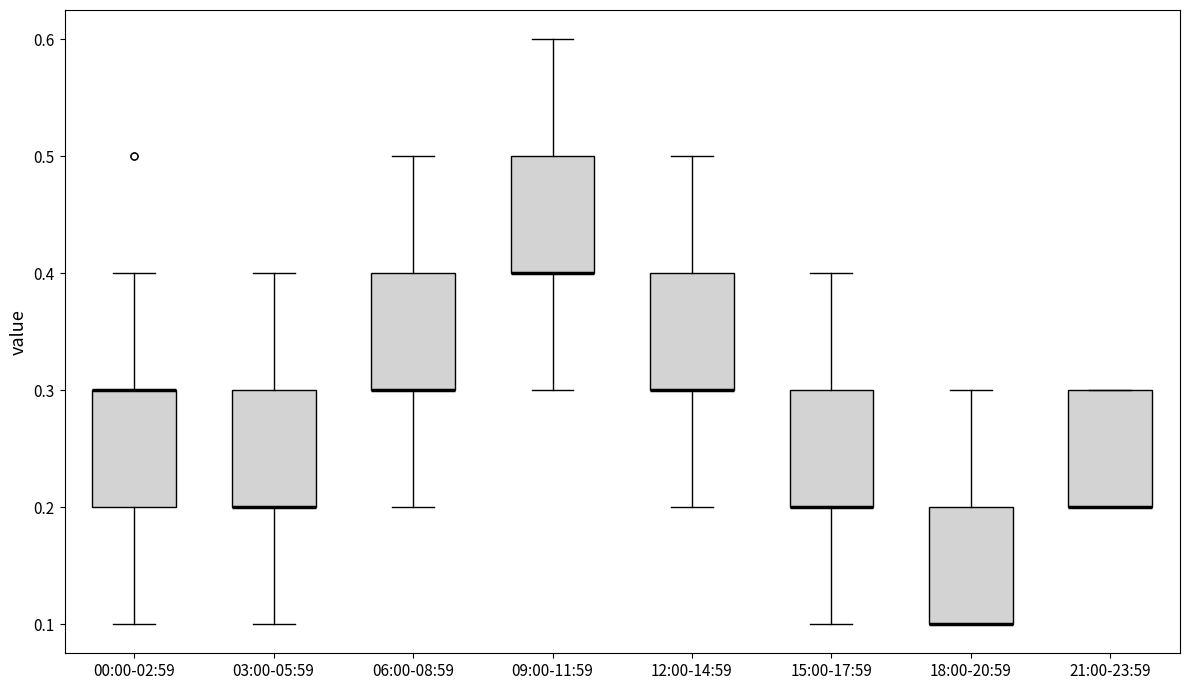

Where is the upper edge of the box for 15:00-17:59 on the y-axis? The values are not printed on the chart, so give them approximately, as read against the axis.

0.3